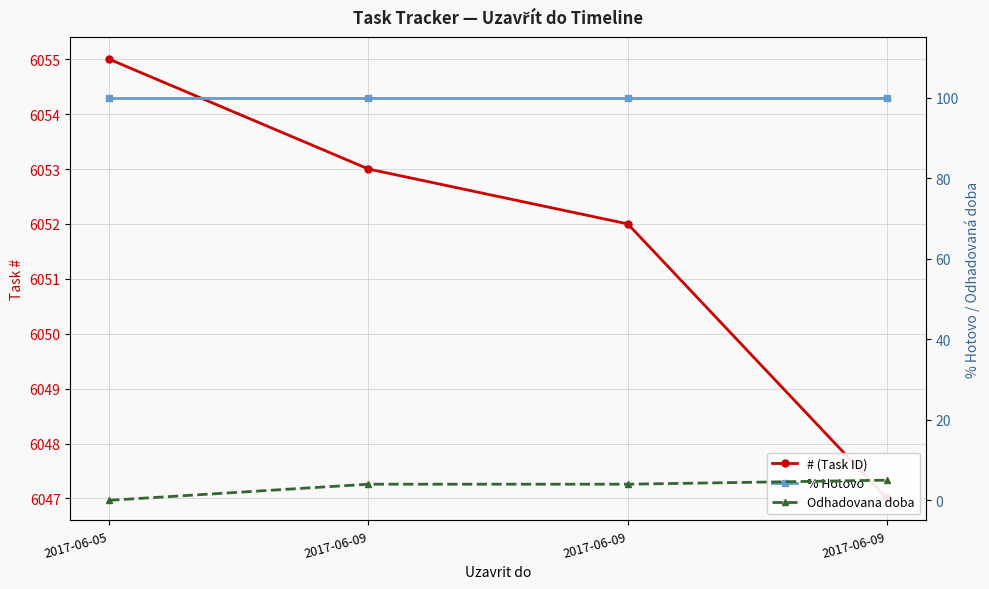

How many data points in Odhadovana doba are above 4?

1